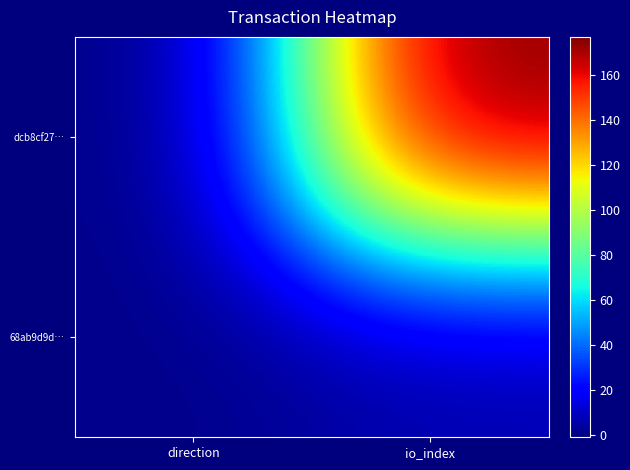

Reading left to right, extract all data points from this chart.

dcb8cf27…: direction=-1	io_index=177
68ab9d9d…: direction=1	io_index=5